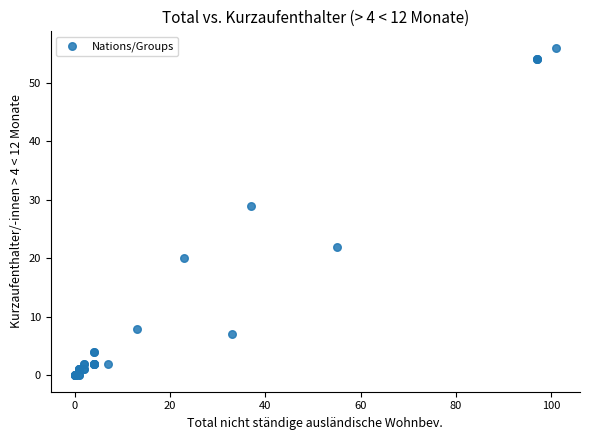

What Y value in the scatter plot is closest to 28?

29